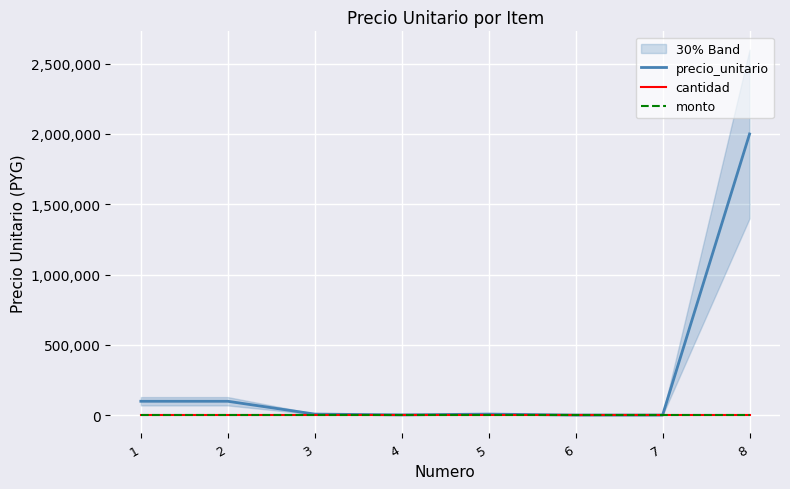

Reading left to right, what are all the values shown in this chart?

precio_unitario: 1=99000	2=99000	3=7700	4=2200	5=7700	6=990	7=990	8=2000000
cantidad: 1=0	2=0	3=0	4=0	5=0	6=0	7=0	8=0
monto: 1=0	2=0	3=0	4=0	5=0	6=0	7=0	8=0